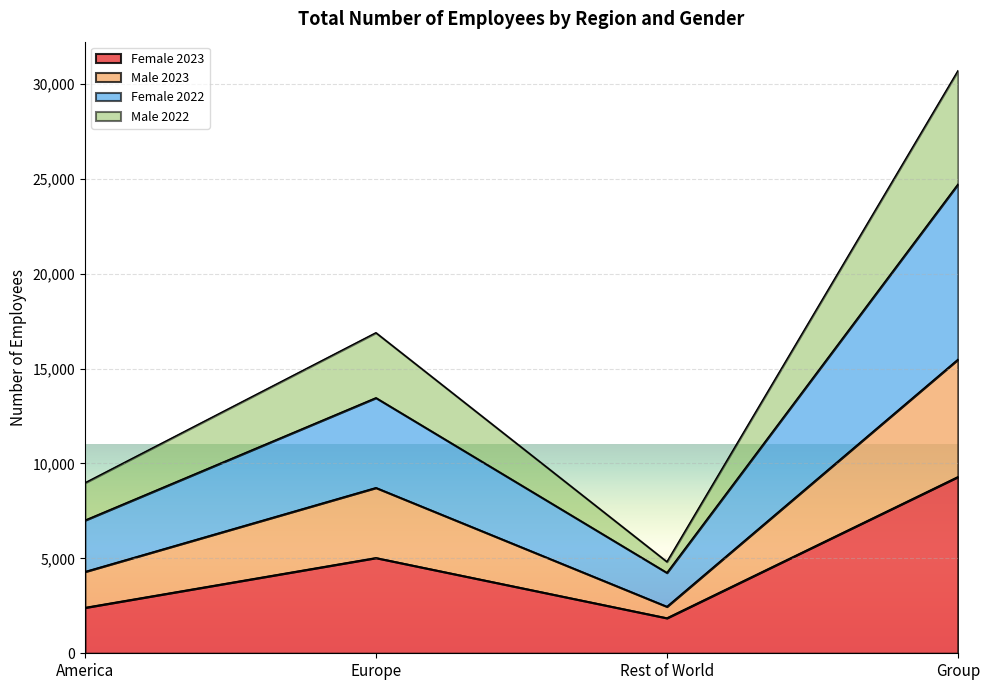

Is it true that Female 2022 equals 14932 at Group?

False